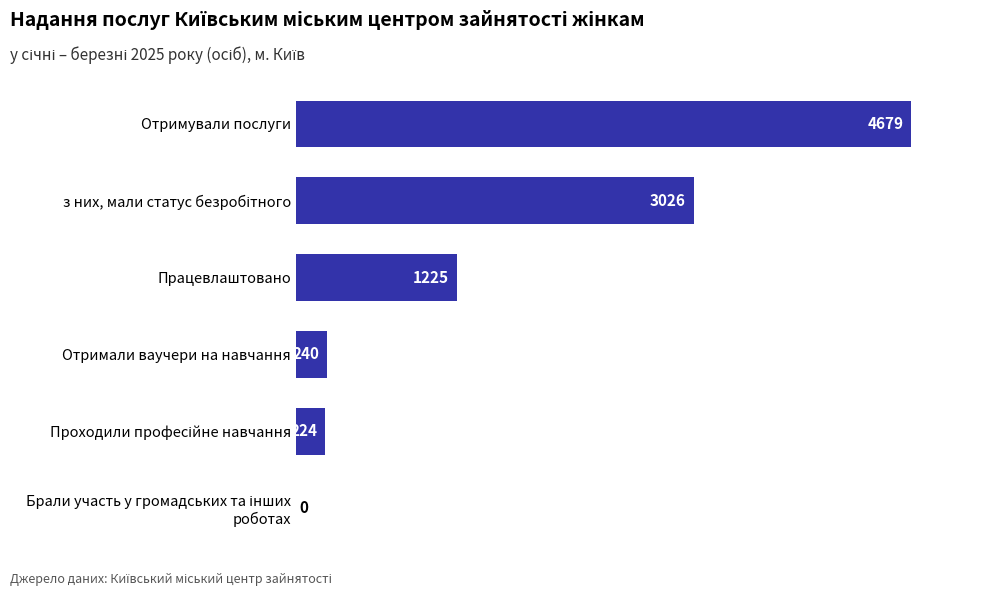

What is the greatest value displayed?

4679